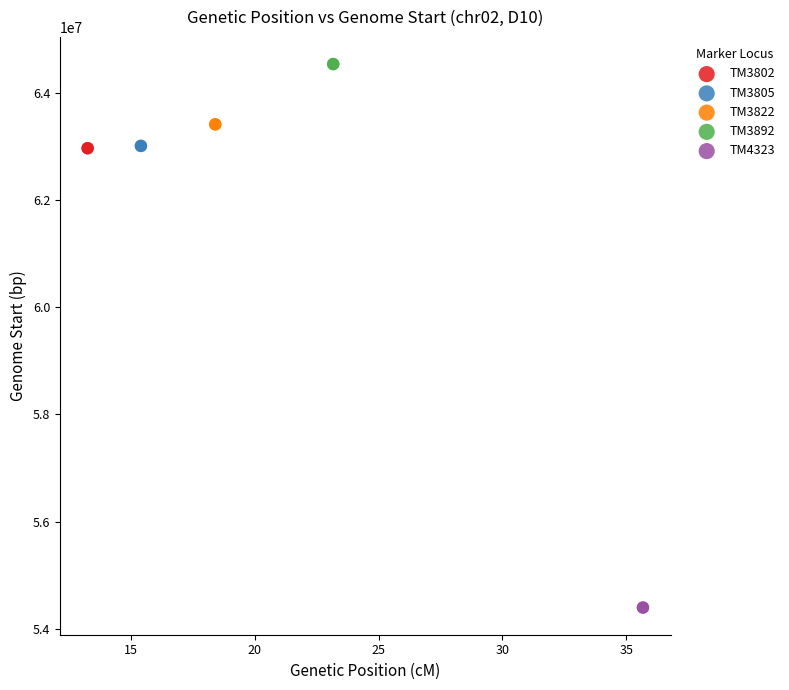

Which series contains the lowest Y value?

TM4323